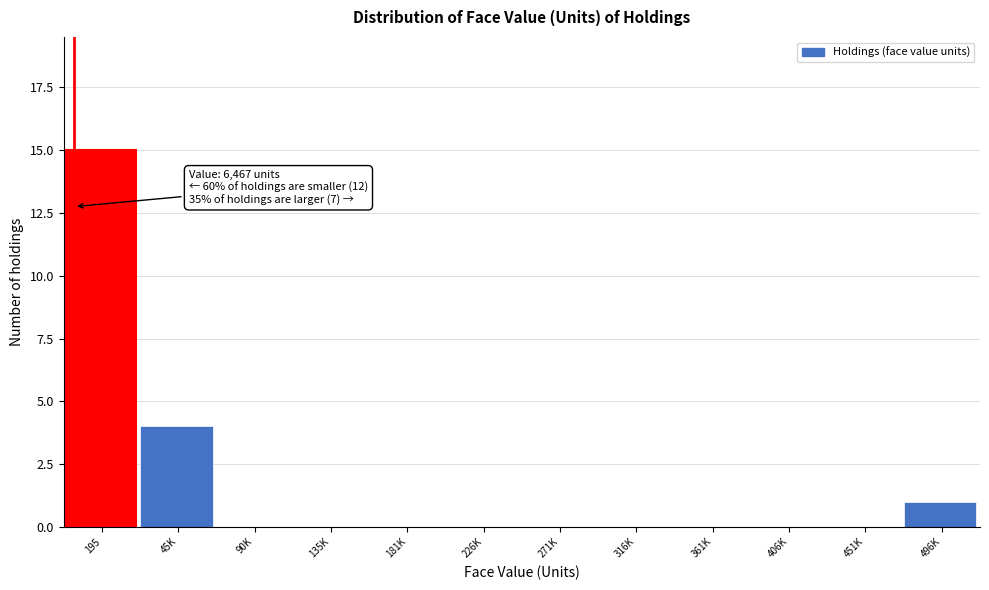

Reading left to right, extract all data points from this chart.

195=15	45K=4	90K=0	135K=0	181K=0	226K=0	271K=0	316K=0	361K=0	406K=0	451K=0	496K=1